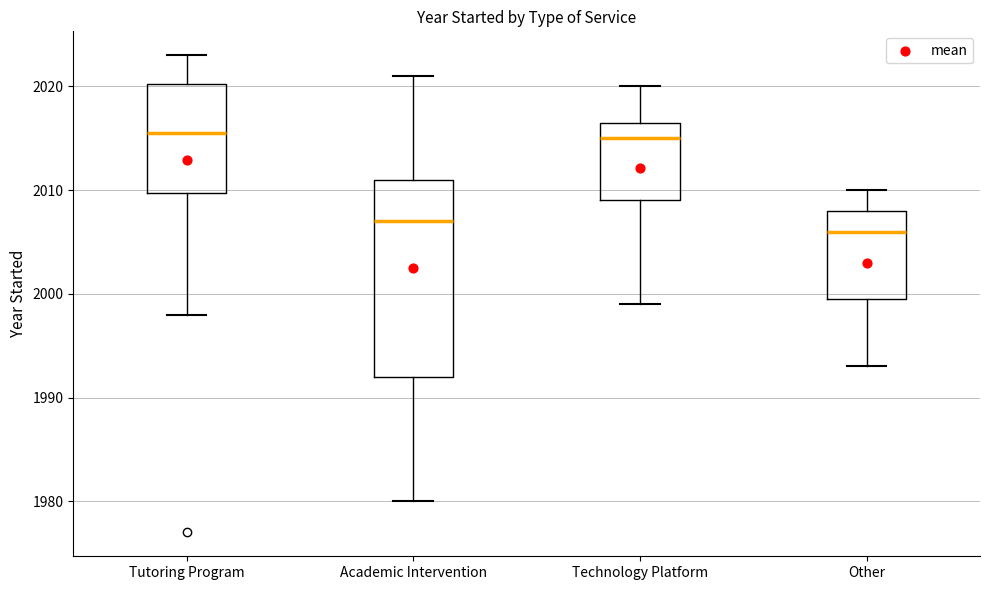

Where is the lower edge of the box for Technology Platform on the y-axis? The values are not printed on the chart, so give them approximately, as read against the axis.

2009